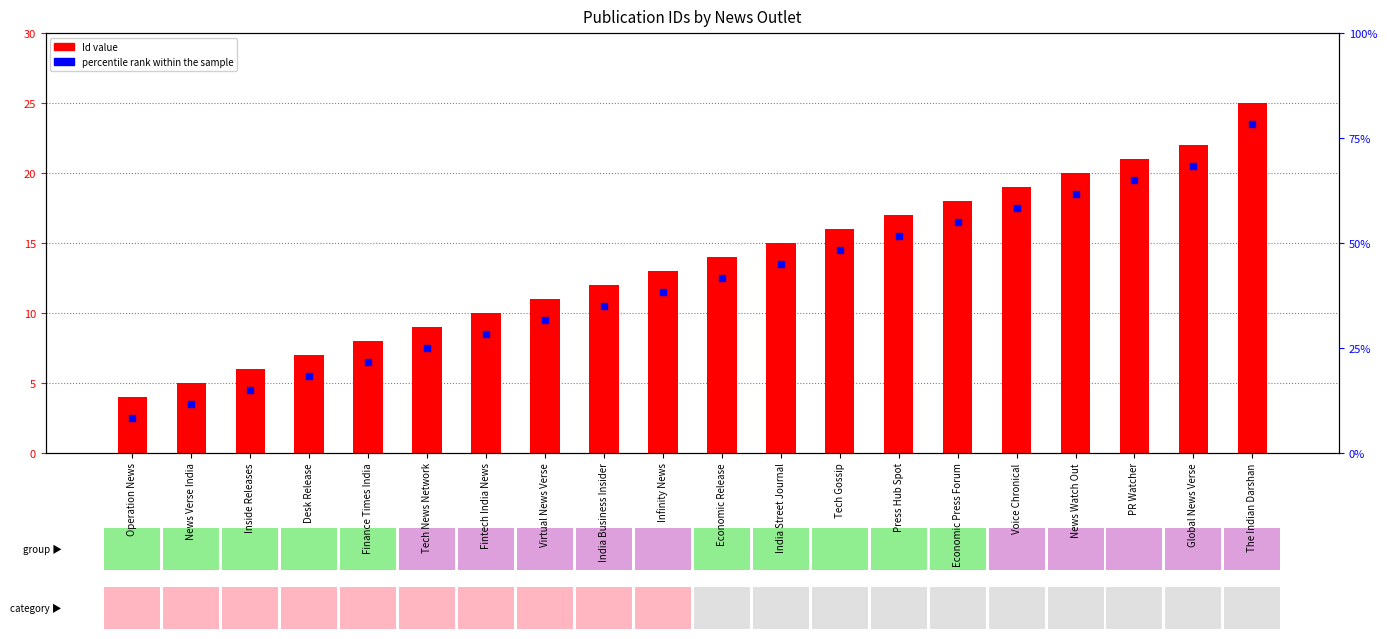

Is the value of Id value at India Street Journal greater than the value of percentile rank within the sample at Global News Verse?

No